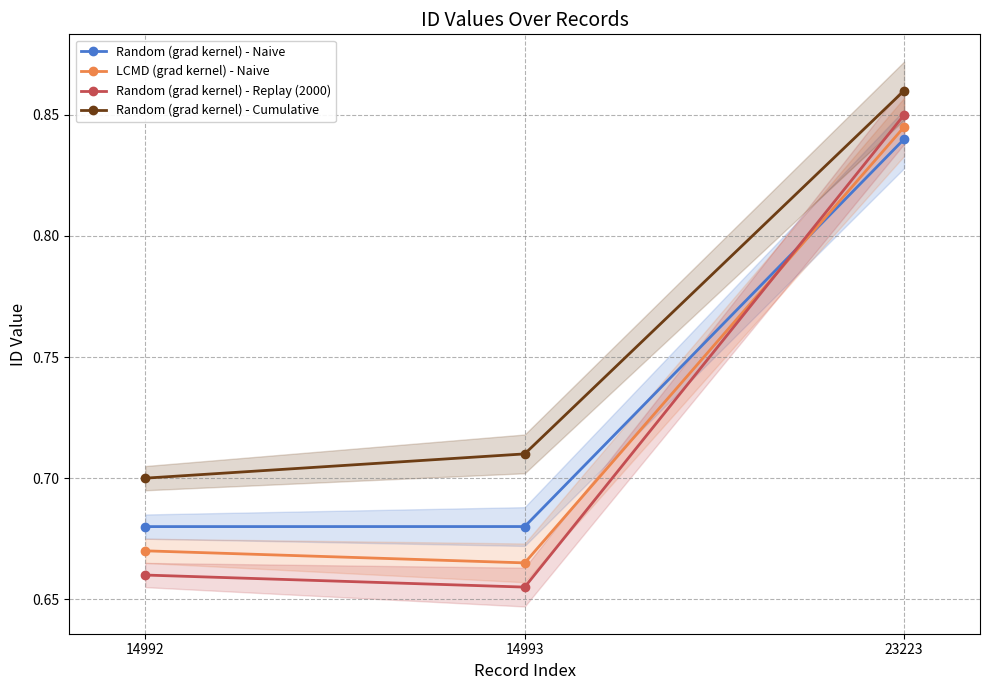

What is the total value across all series at 23223?

3.4